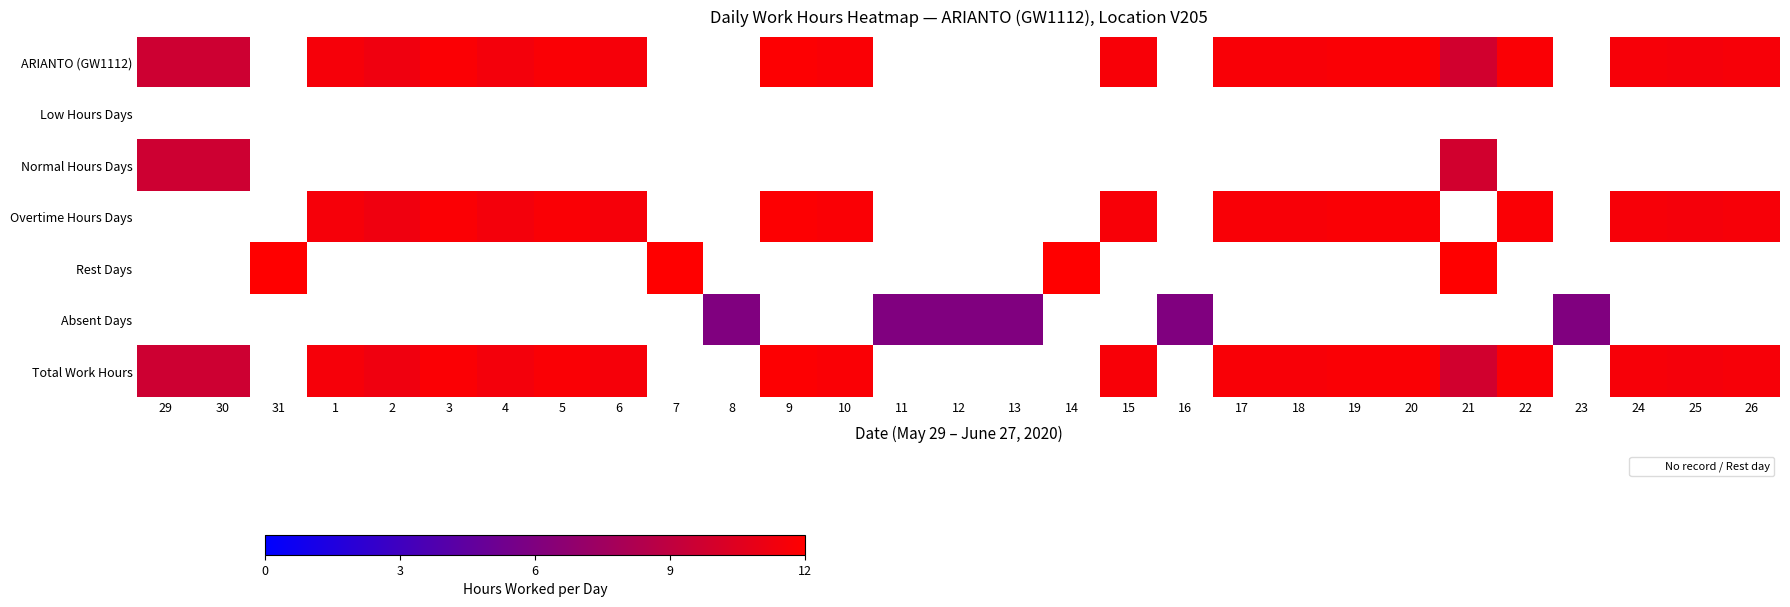

Reading right to left, list all the values displayed in this chart.

ARIANTO (GW1112): 26=11.6	25=11.5	24=11.6	23=0.0	22=11.8	21=9.8	20=11.7	19=11.8	18=11.6	17=11.7	16=0.0	15=11.7	14=0.0	13=0.0	12=0.0	11=0.0	10=11.8	9=11.9	8=0.0	7=0.0	6=11.5	5=11.8	4=11.5	3=11.8	2=11.2	1=11.6	31=0.0	30=9.6	29=9.6
Low Hours Days: 26=0.0	25=0.0	24=0.0	23=0.0	22=0.0	21=0.0	20=0.0	19=0.0	18=0.0	17=0.0	16=0.0	15=0.0	14=0.0	13=0.0	12=0.0	11=0.0	10=0.0	9=0.0	8=0.0	7=0.0	6=0.0	5=0.0	4=0.0	3=0.0	2=0.0	1=0.0	31=0.0	30=0.0	29=0.0
Normal Hours Days: 26=0.0	25=0.0	24=0.0	23=0.0	22=0.0	21=9.8	20=0.0	19=0.0	18=0.0	17=0.0	16=0.0	15=0.0	14=0.0	13=0.0	12=0.0	11=0.0	10=0.0	9=0.0	8=0.0	7=0.0	6=0.0	5=0.0	4=0.0	3=0.0	2=0.0	1=0.0	31=0.0	30=9.6	29=9.6
Overtime Hours Days: 26=11.6	25=11.5	24=11.6	23=0.0	22=11.8	21=0.0	20=11.7	19=11.8	18=11.6	17=11.7	16=0.0	15=11.7	14=0.0	13=0.0	12=0.0	11=0.0	10=11.8	9=11.9	8=0.0	7=0.0	6=11.5	5=11.8	4=11.5	3=11.8	2=11.2	1=11.6	31=0.0	30=0.0	29=0.0
Rest Days: 26=0.0	25=0.0	24=0.0	23=0.0	22=0.0	21=12.0	20=0.0	19=0.0	18=0.0	17=0.0	16=0.0	15=0.0	14=12.0	13=0.0	12=0.0	11=0.0	10=0.0	9=0.0	8=0.0	7=12.0	6=0.0	5=0.0	4=0.0	3=0.0	2=0.0	1=0.0	31=12.0	30=0.0	29=0.0
Absent Days: 26=0.0	25=0.0	24=0.0	23=6.0	22=0.0	21=0.0	20=0.0	19=0.0	18=0.0	17=0.0	16=6.0	15=0.0	14=0.0	13=6.0	12=6.0	11=6.0	10=0.0	9=0.0	8=6.0	7=0.0	6=0.0	5=0.0	4=0.0	3=0.0	2=0.0	1=0.0	31=0.0	30=0.0	29=0.0
Total Work Hours: 26=11.6	25=11.5	24=11.6	23=0.0	22=11.8	21=9.8	20=11.7	19=11.8	18=11.6	17=11.7	16=0.0	15=11.7	14=0.0	13=0.0	12=0.0	11=0.0	10=11.8	9=11.9	8=0.0	7=0.0	6=11.5	5=11.8	4=11.5	3=11.8	2=11.2	1=11.6	31=0.0	30=9.6	29=9.6